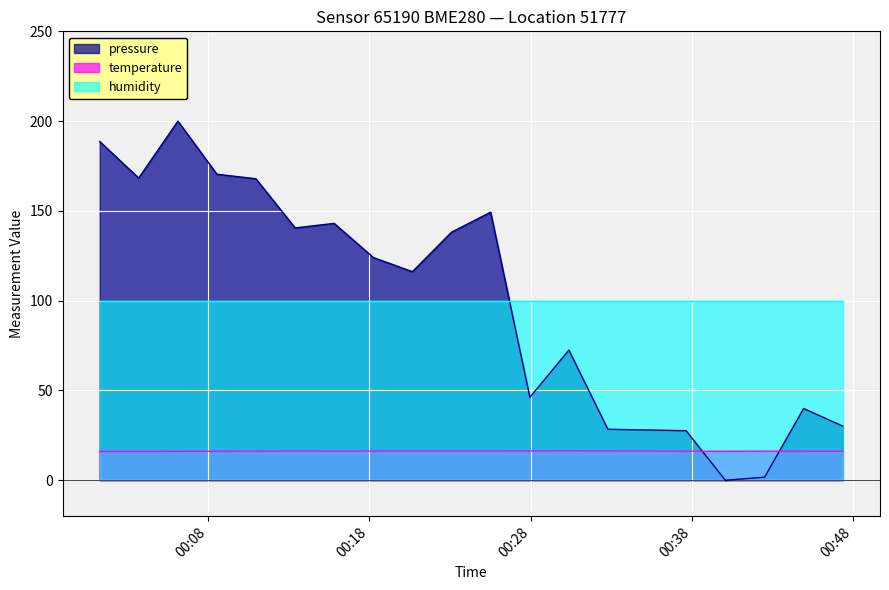

What are all the series names shown in the legend?

pressure, temperature, humidity